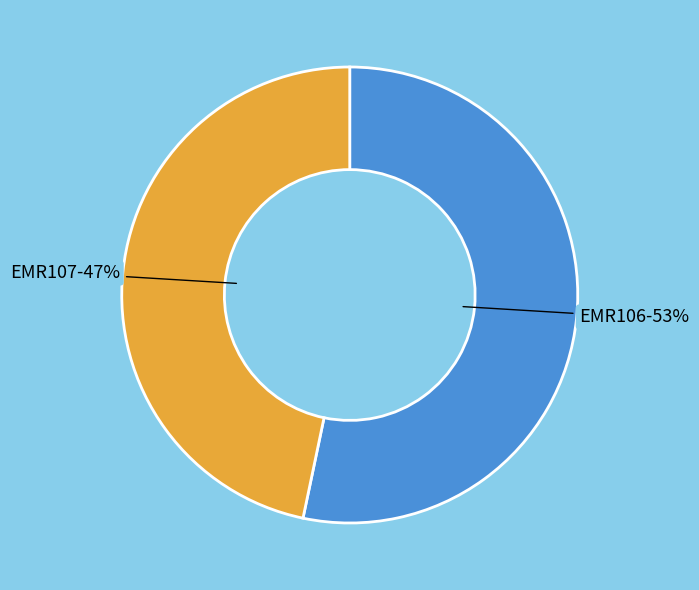

Which slice is the largest?

EMR106